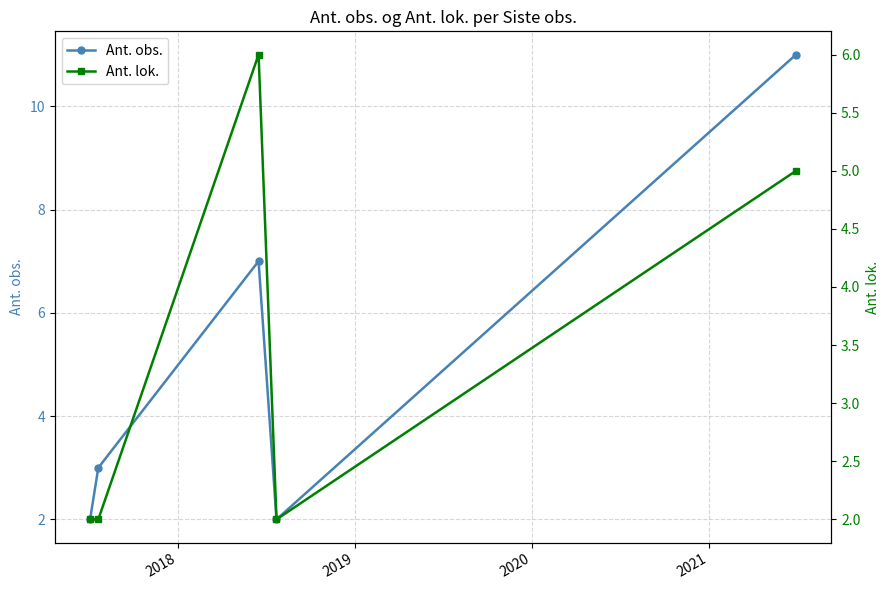

What is the highest value of the Ant. obs. series?

11